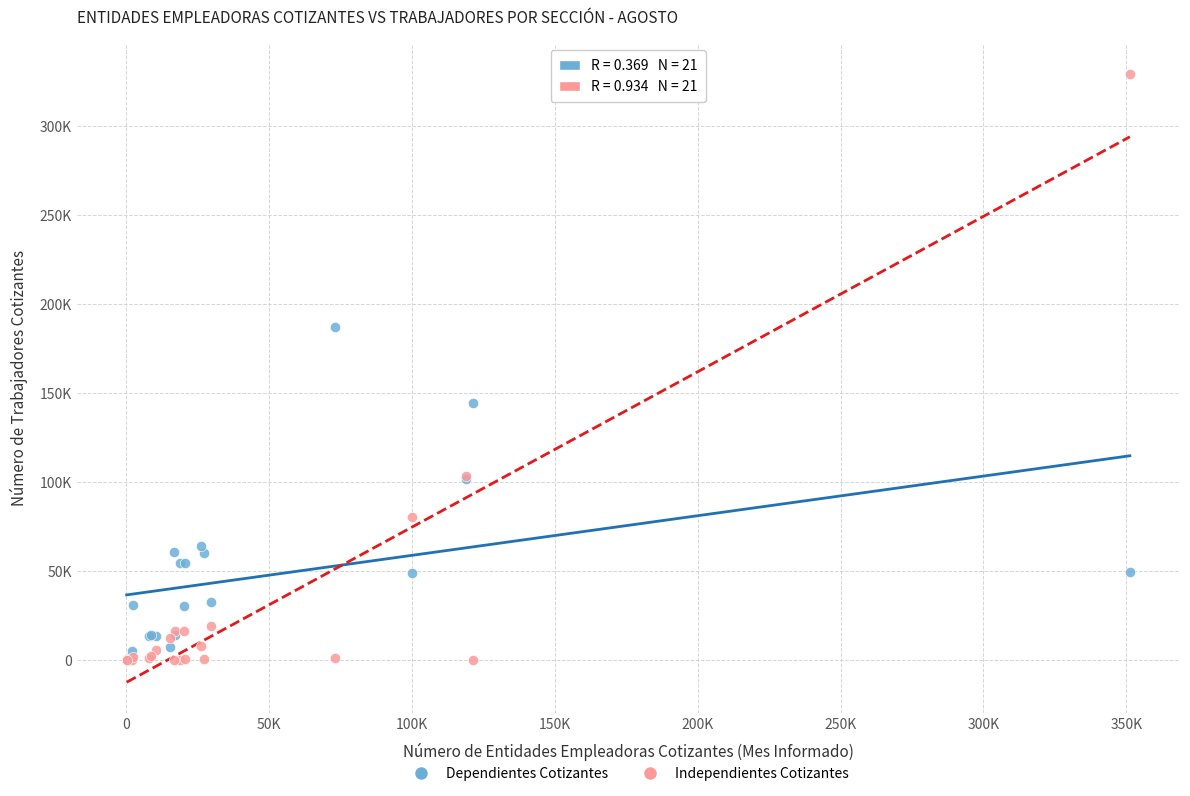

What are all the series names shown in the legend?

Dependientes Cotizantes, Independientes Cotizantes